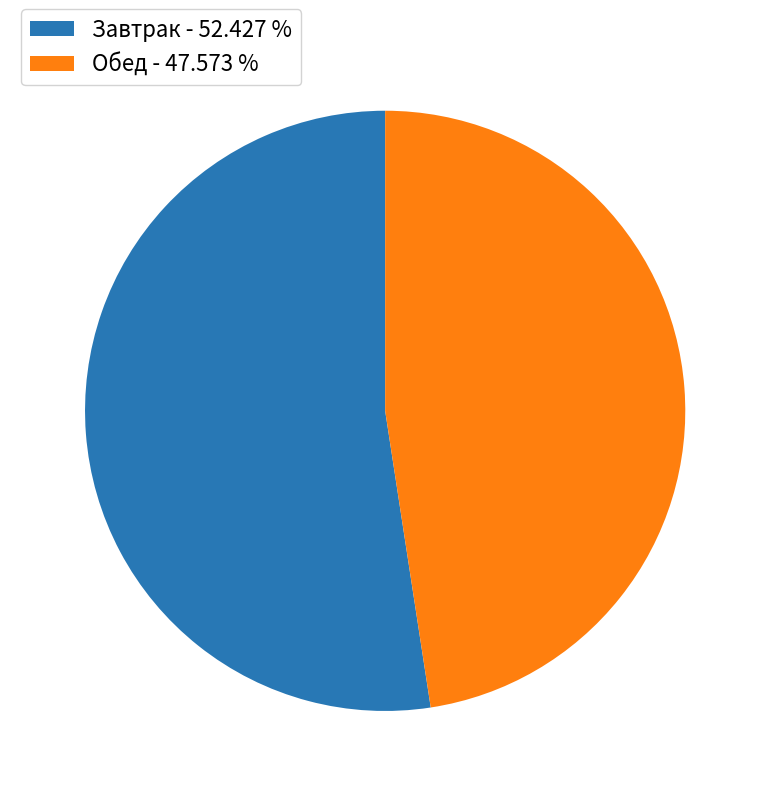

Do Обед - 47.573 % and Завтрак - 52.427 % together represent more than half of the pie?

Yes